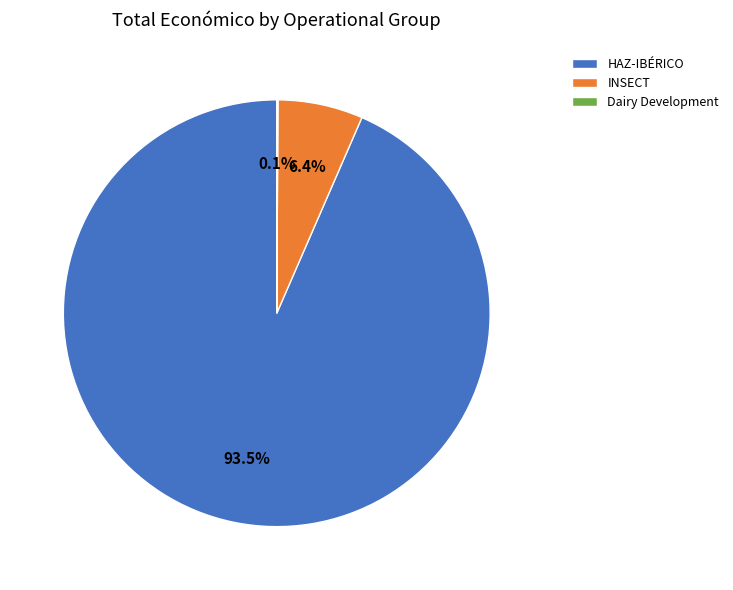

Which category has the biggest portion of the pie?

HAZ-IBÉRICO